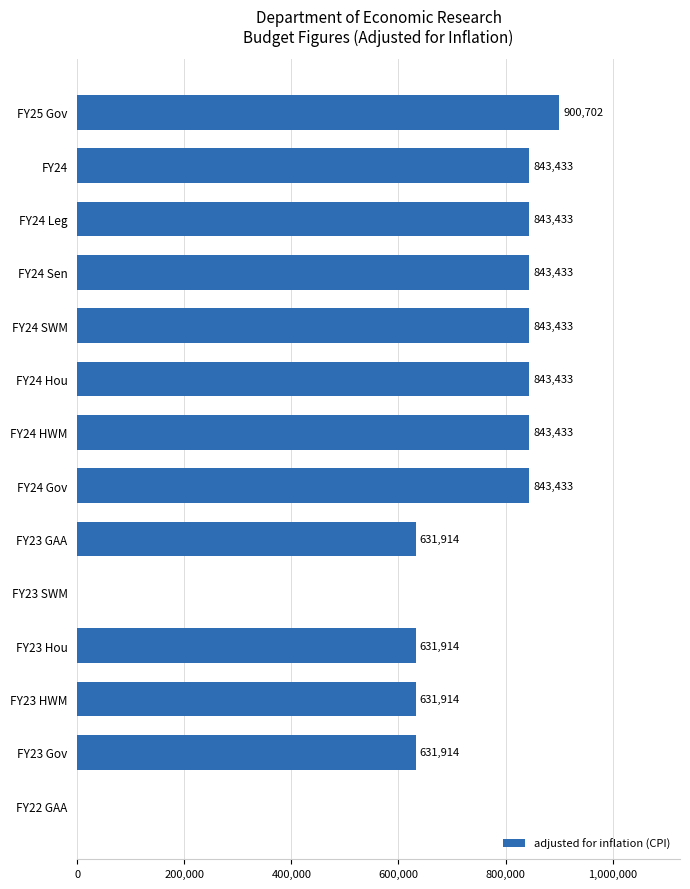

Reading top to bottom, extract all data points from this chart.

FY25 Gov=900702	FY24=843433	FY24 Leg=843433	FY24 Sen=843433	FY24 SWM=843433	FY24 Hou=843433	FY24 HWM=843433	FY24 Gov=843433	FY23 GAA=631914	FY23 SWM=0	FY23 Hou=631914	FY23 HWM=631914	FY23 Gov=631914	FY22 GAA=0